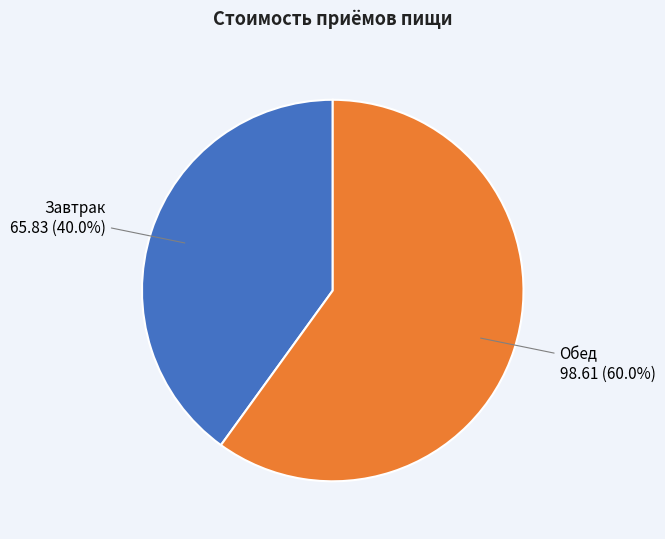

What is the largest slice in the pie chart?

Обед